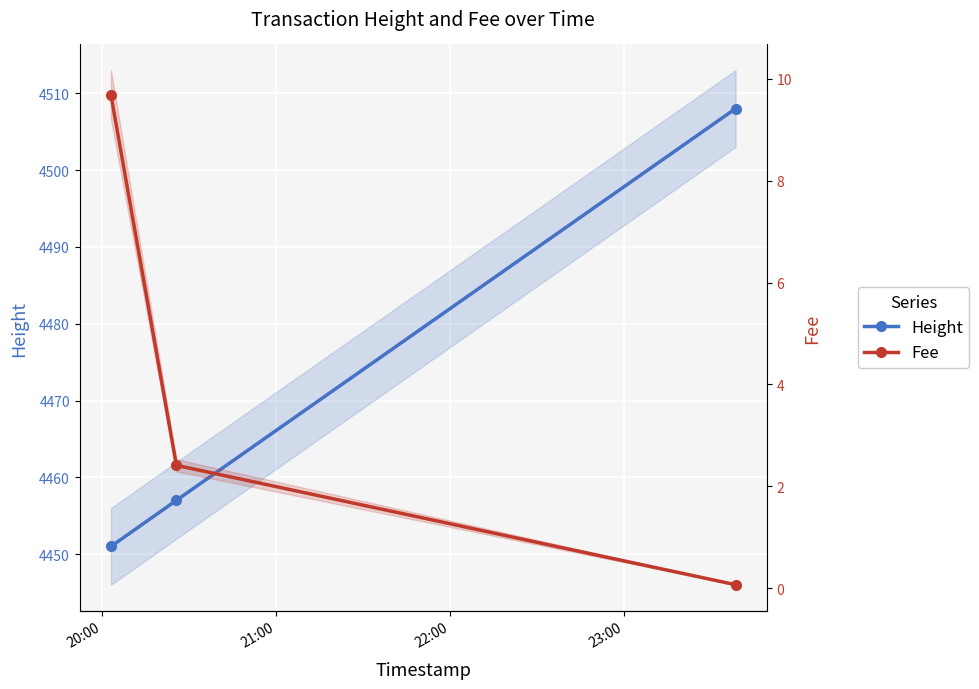

How many series are shown in this chart?

2